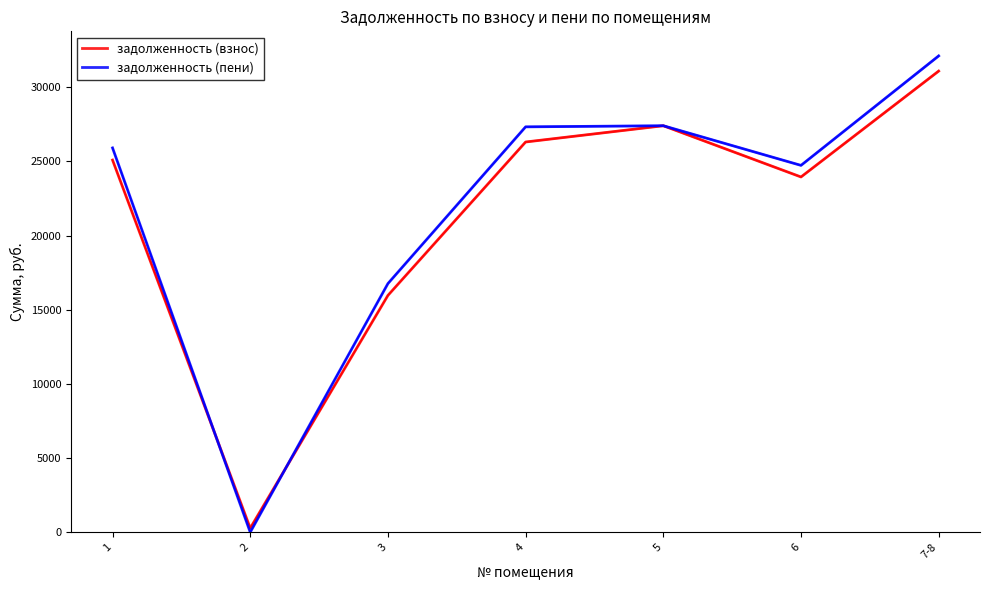

How many values in the задолженность (пени) series exceed 25914?

4